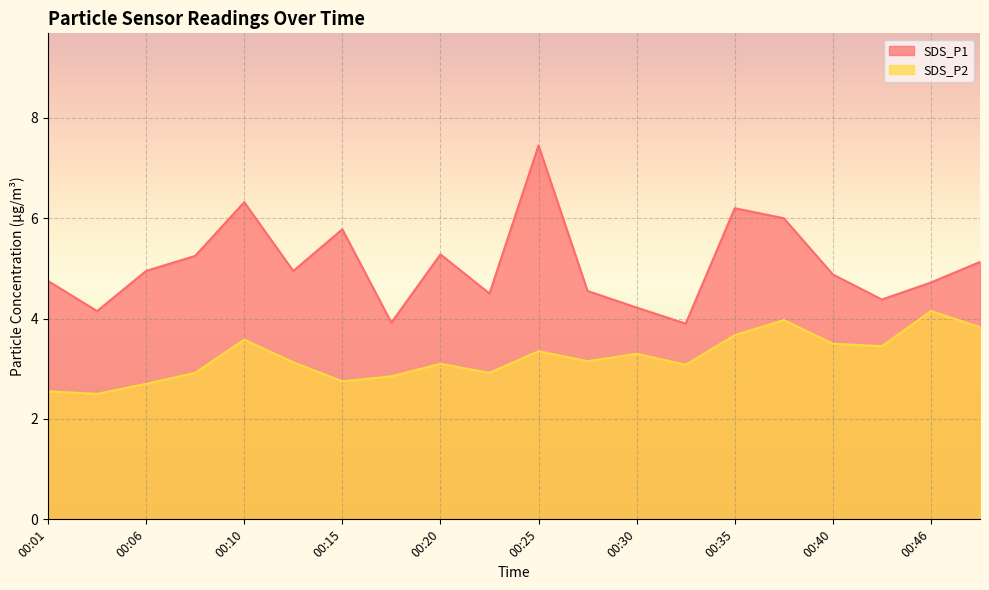

What is the sum of the SDS_P2 values at 00:08 and 00:18?

5.8